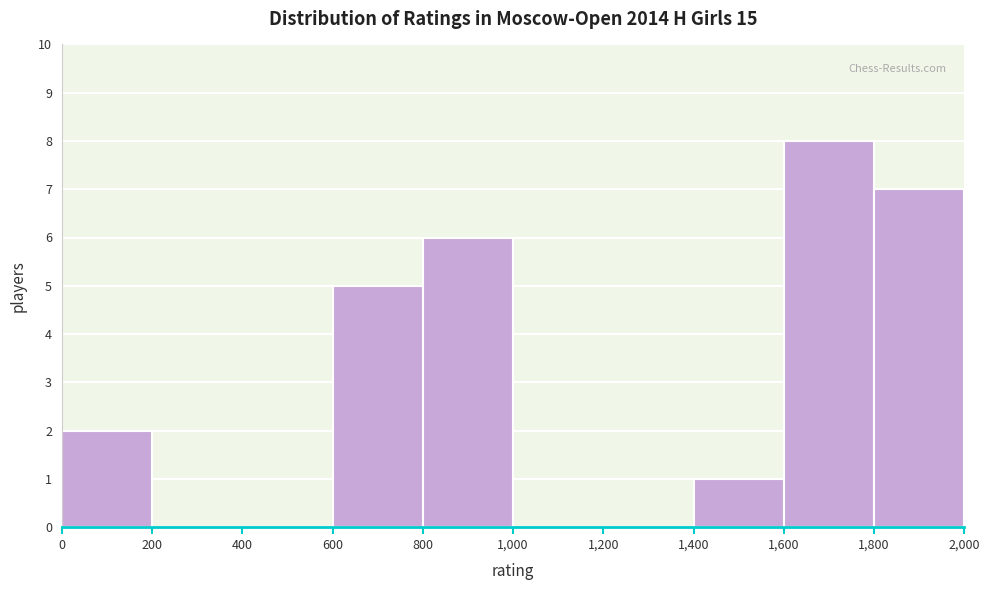

Reading left to right, list every bar in this chart as the range it spans on the x-axis followed by its height. The values are not printed on the chart, so give them approximately, as read against the axis.

0 to 200: 2
200 to 400: 0
400 to 600: 0
600 to 800: 5
800 to 1,000: 6
1,000 to 1,200: 0
1,200 to 1,400: 0
1,400 to 1,600: 1
1,600 to 1,800: 8
1,800 to 2,000: 7